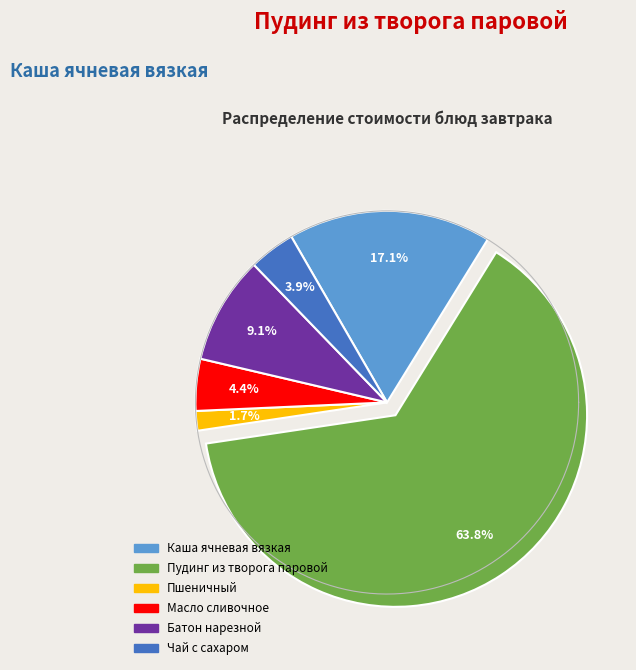

To the nearest percent, what is the combined percentage of Пшеничный and Батон нарезной?

11%